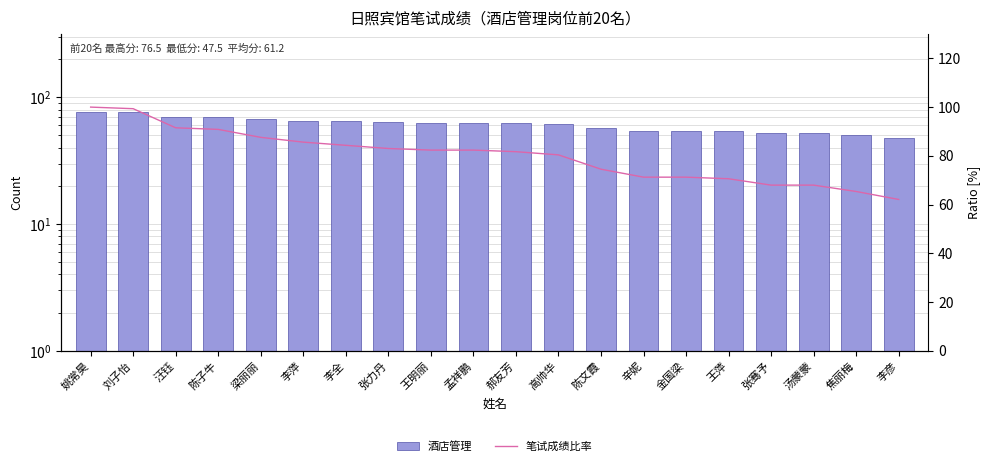

Where does the 笔试成绩比率 series first go above 82?

姚常昊